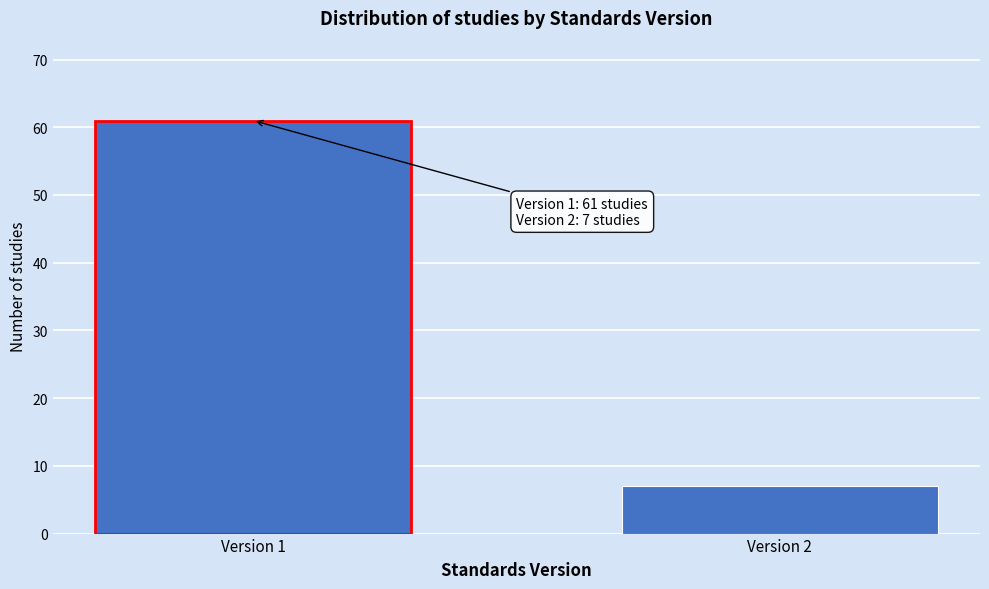

Reading left to right, list all the values displayed in this chart.

61	7